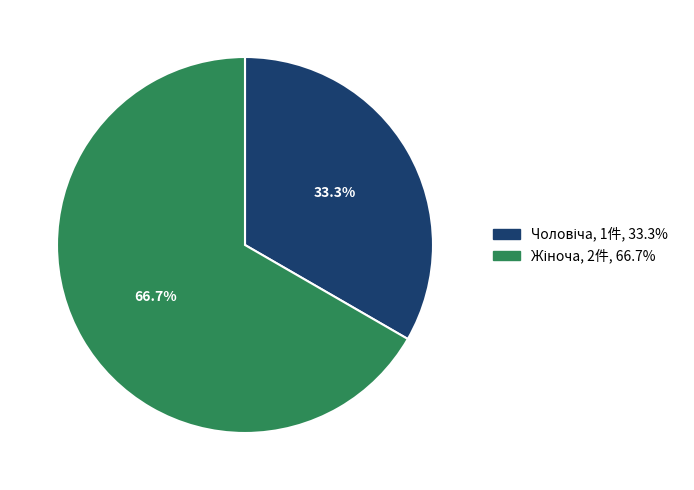

Does any single category account for the majority?

Yes